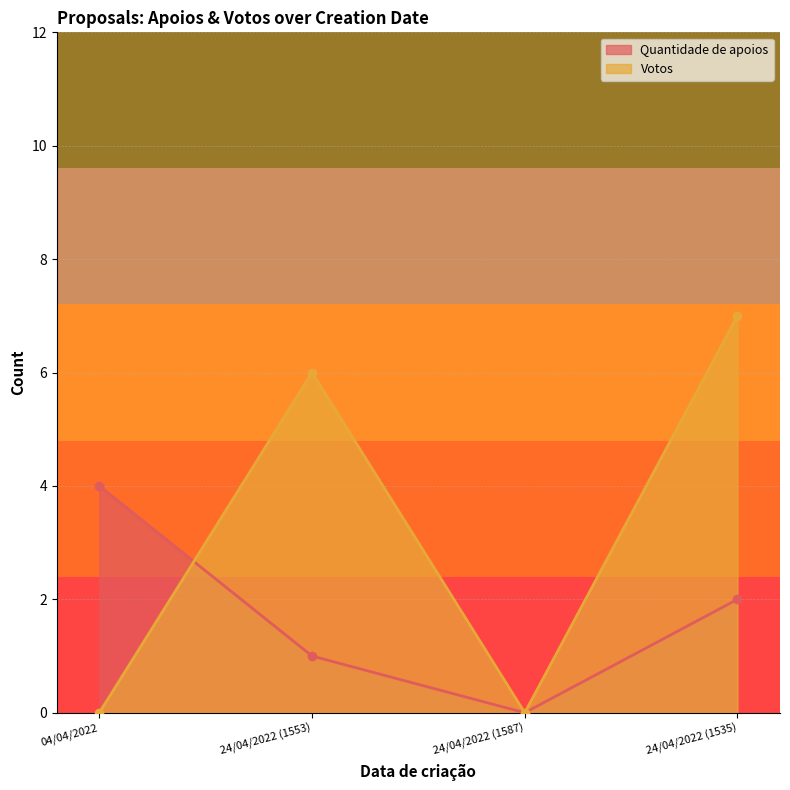

True or false: Votos has a value of 7 at 24/04/2022 (1535).

True